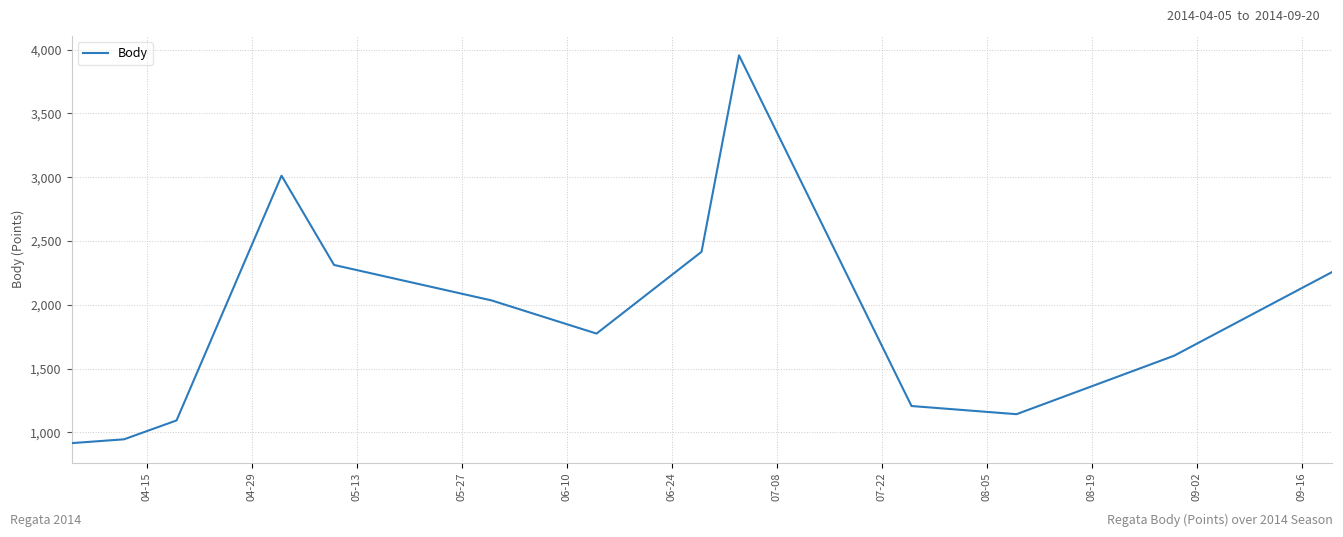

What is the smallest value displayed?

915